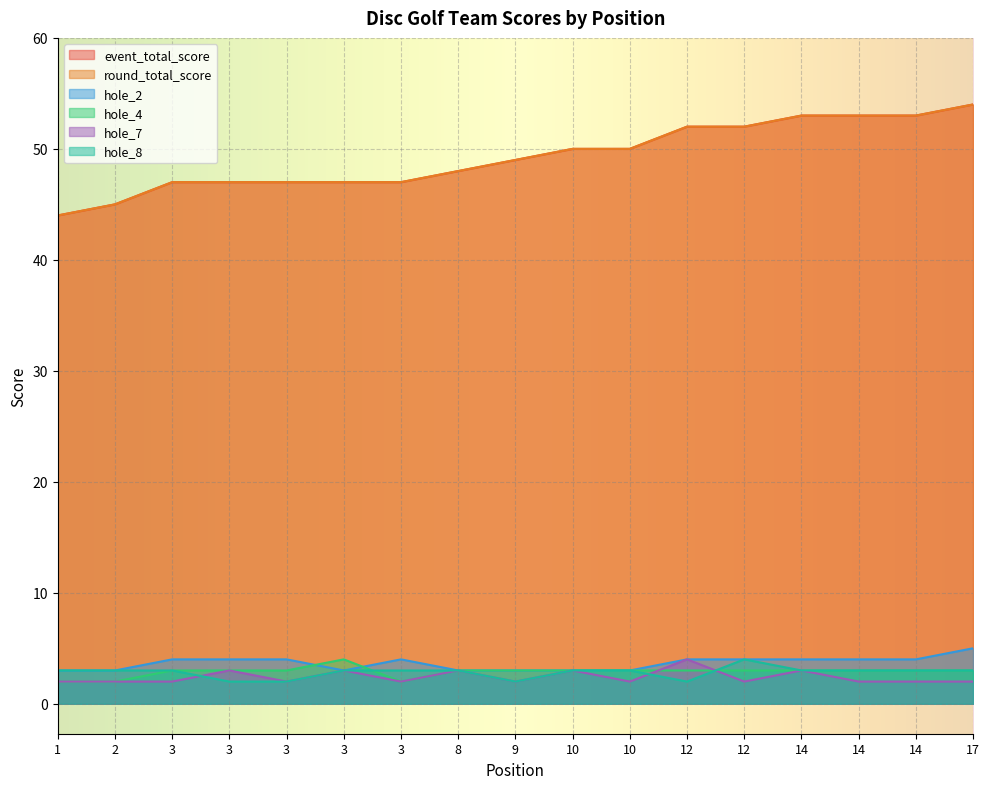

What is the maximum value for hole_7?

4